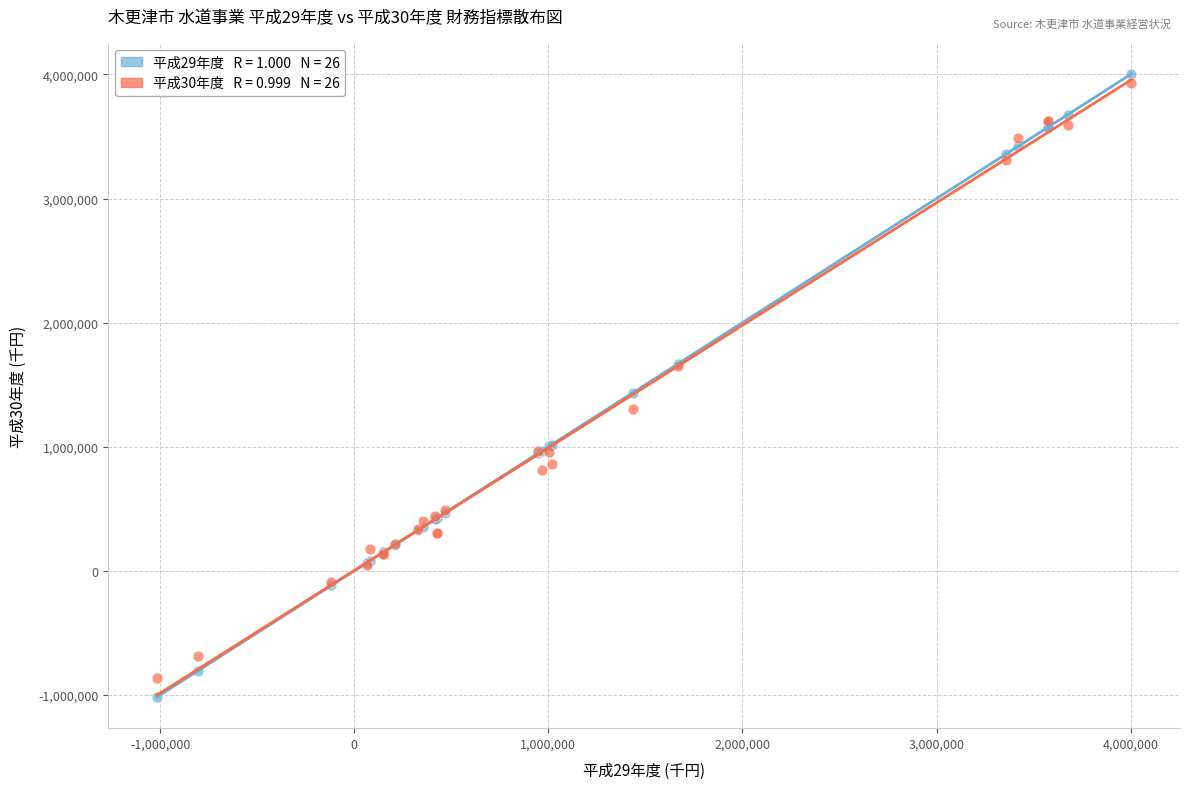

Across all series, what Y value is closest to 1493311?

1434343